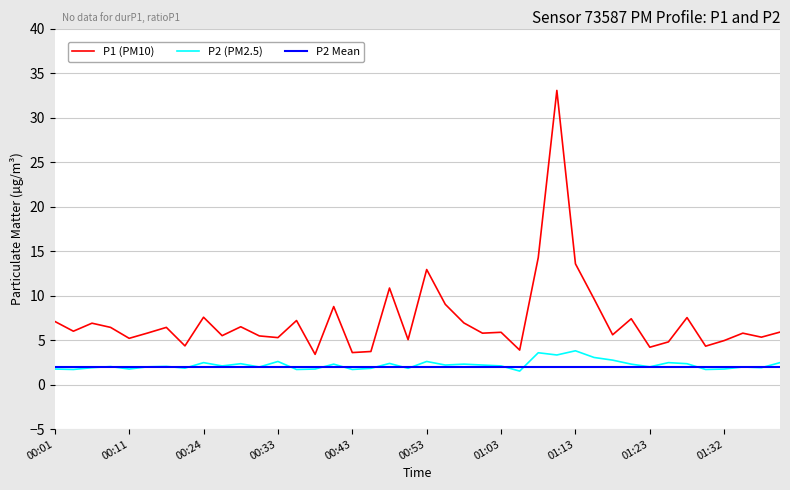

The value of P1 at 00:38 is 3.4. True or false?

True